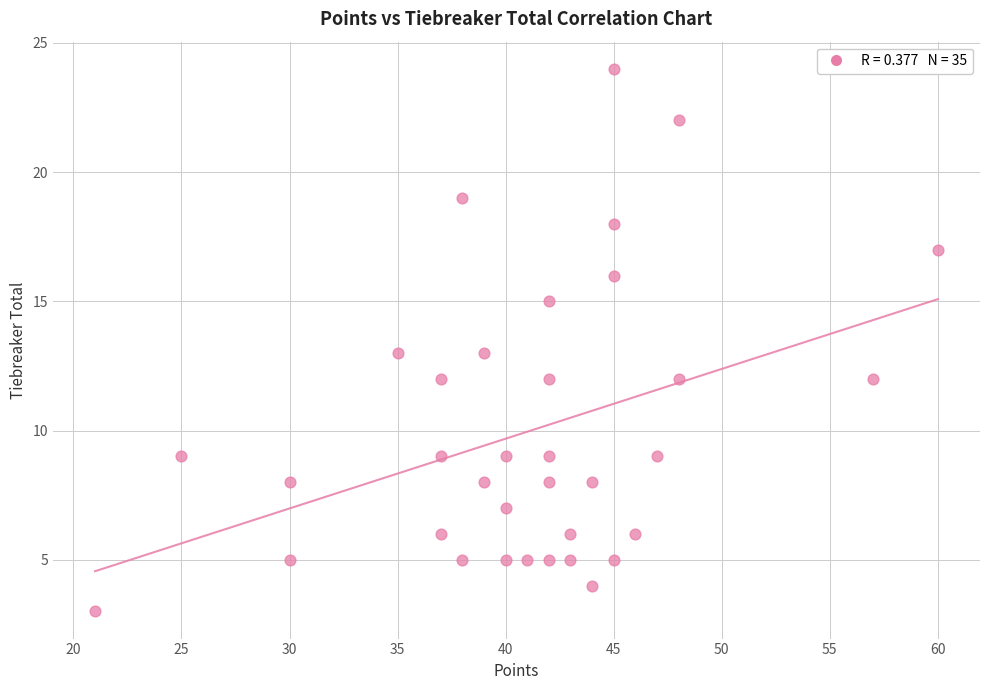

What is the range of Y values (max minus min)?

21